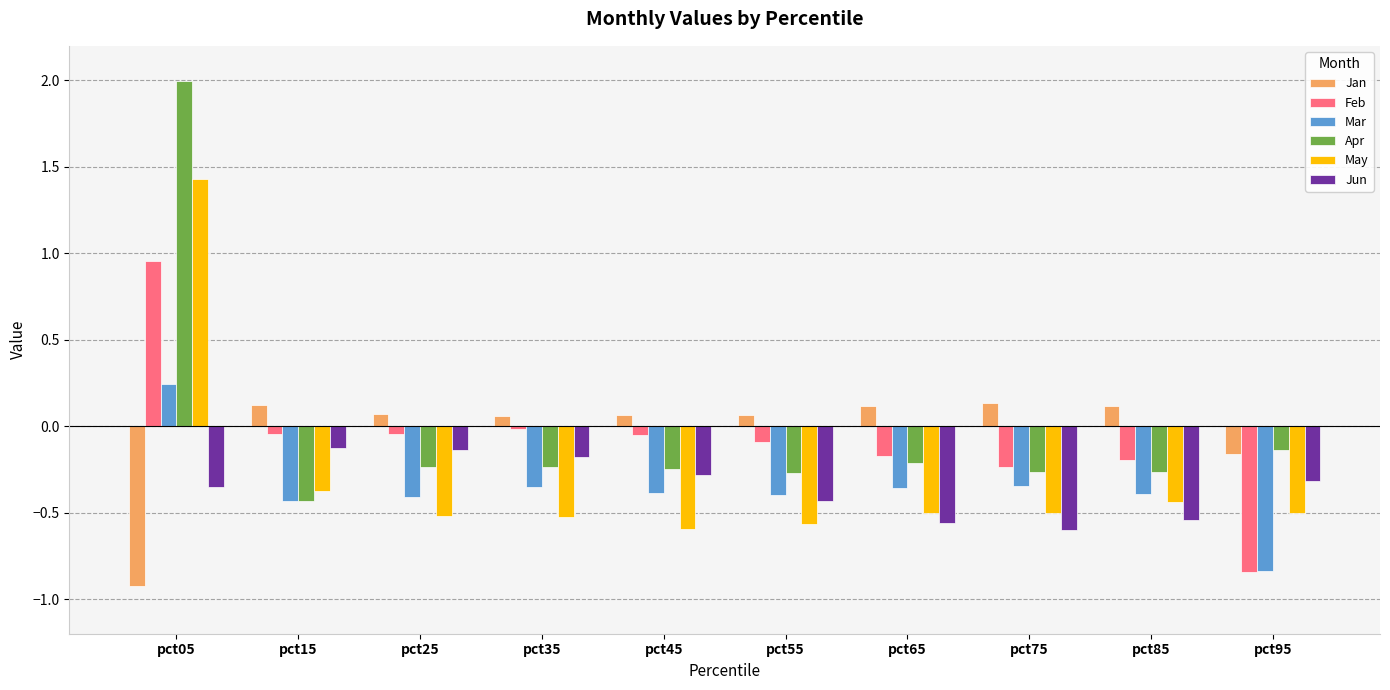

Which label corresponds to the largest value in the chart?

pct05